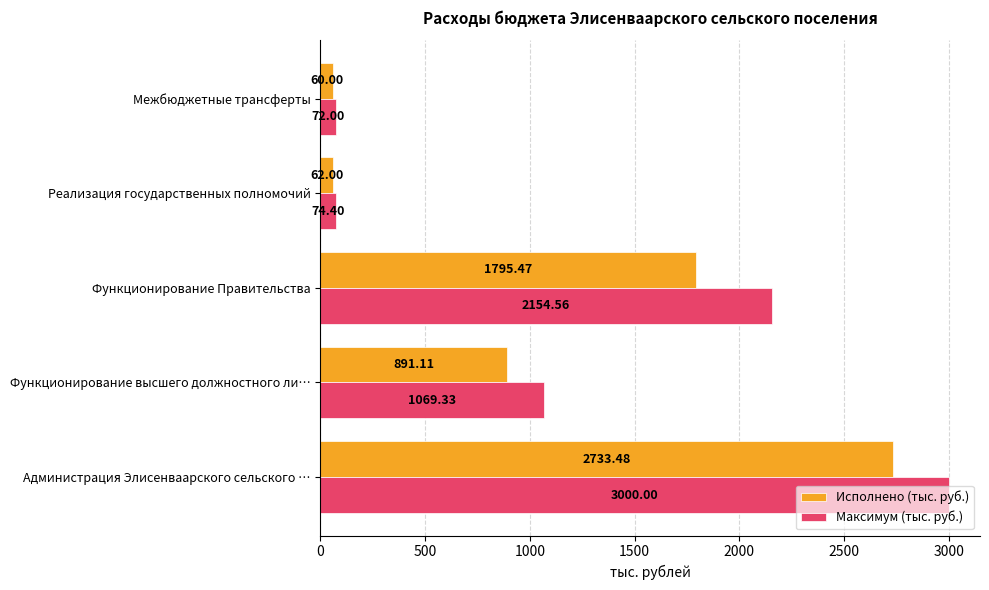

Rank the series by their maximum value, from highest to lowest.

Максимум (тыс. руб.), Исполнено (тыс. руб.)